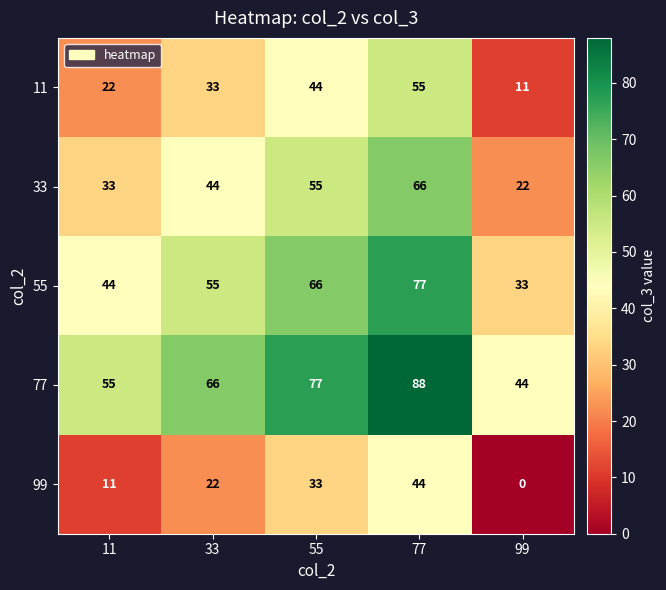

Which series has the largest total across all categories?

77